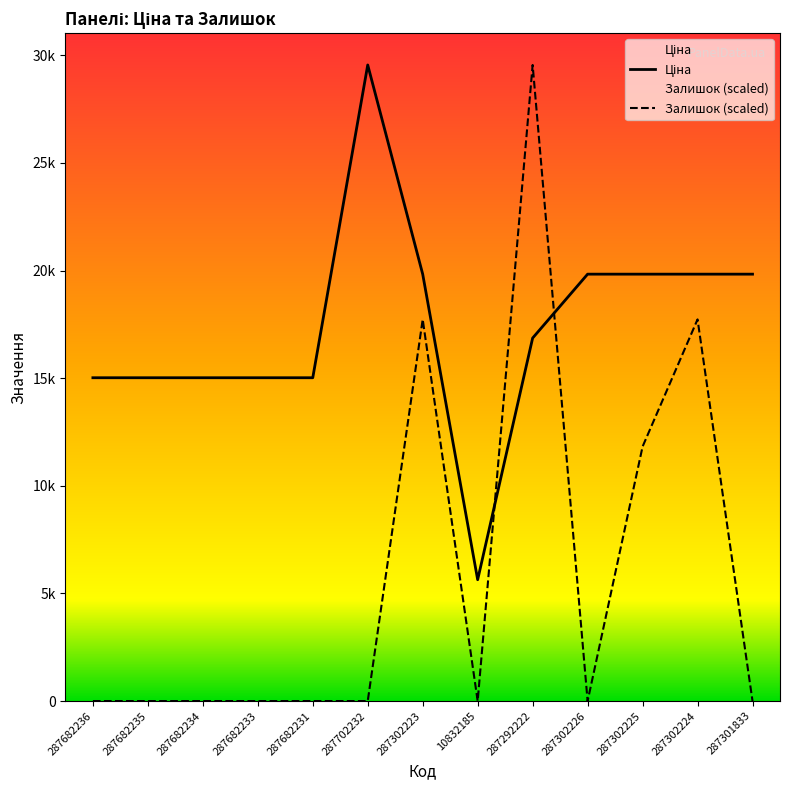

Between which two adjacent categories do Залишок and Ціна first intersect?

10832185 and 287292222